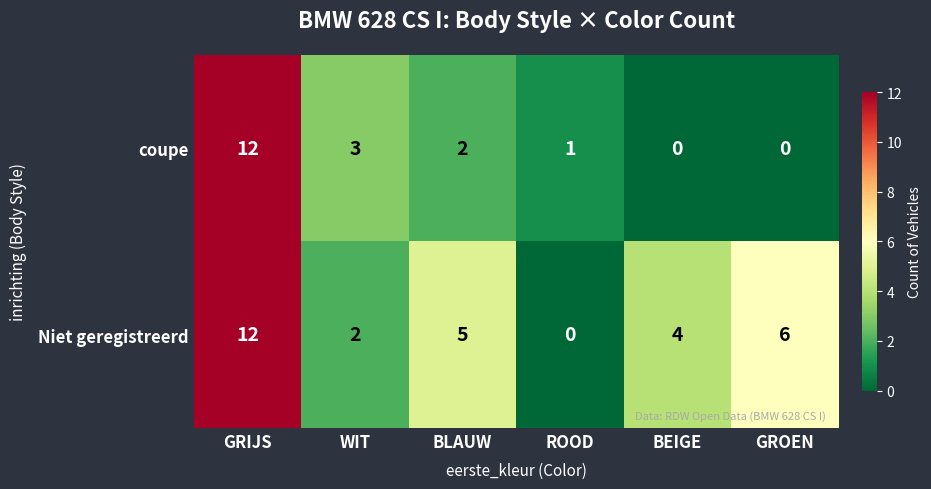

At which category is the sum across all series the highest?

GRIJS